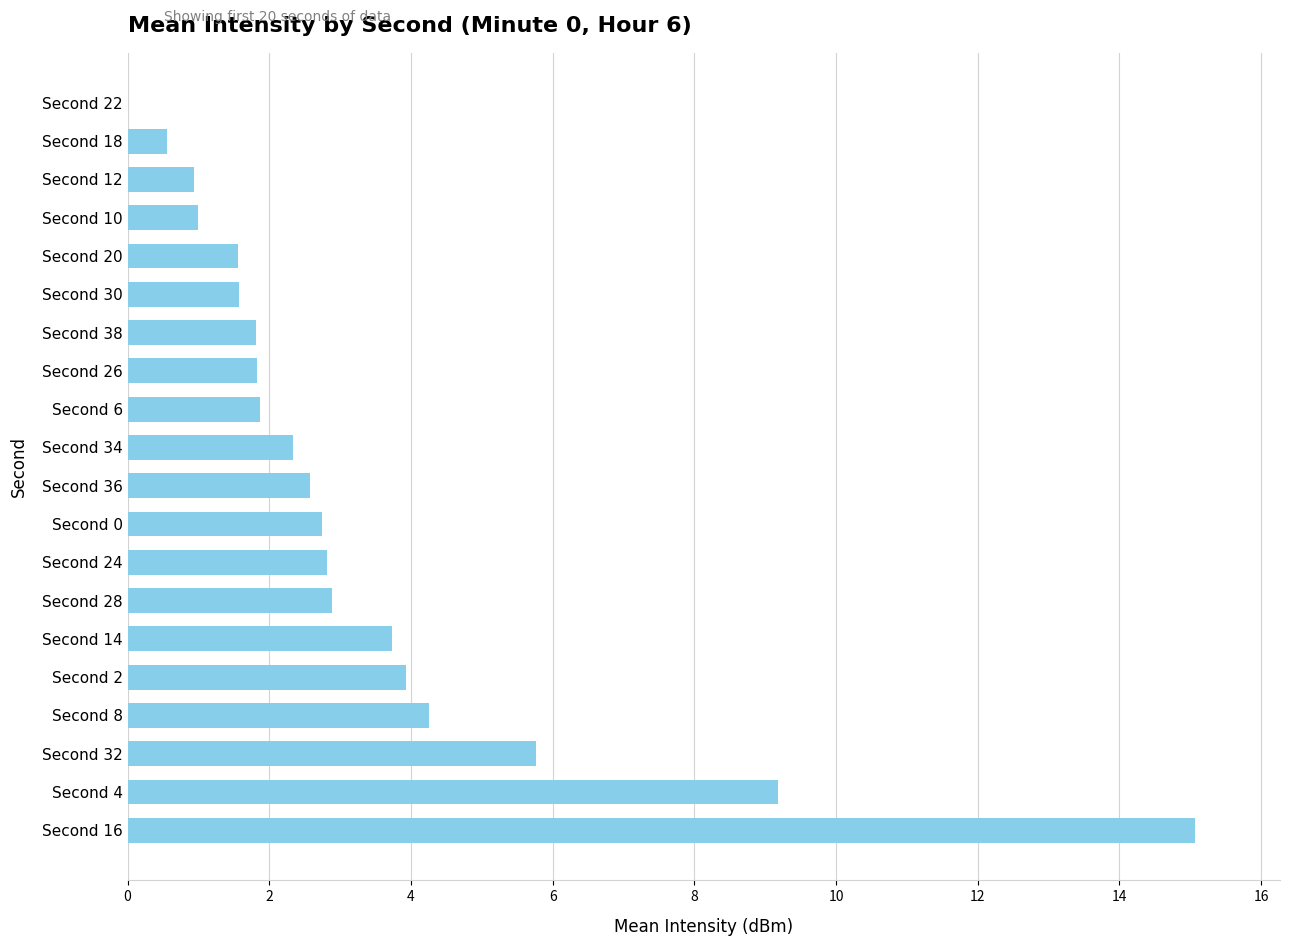

What is the ratio of the value at Second 28 to the value at Second 8?

0.7